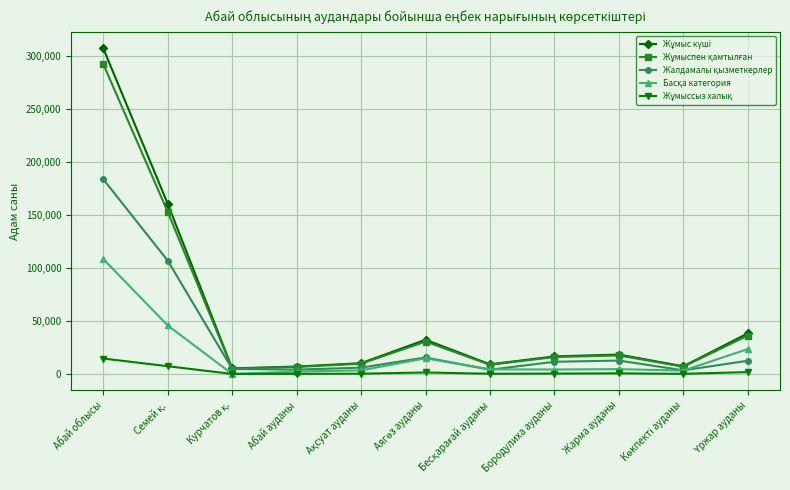

What is the label of the 9th point from the left?

Жарма ауданы